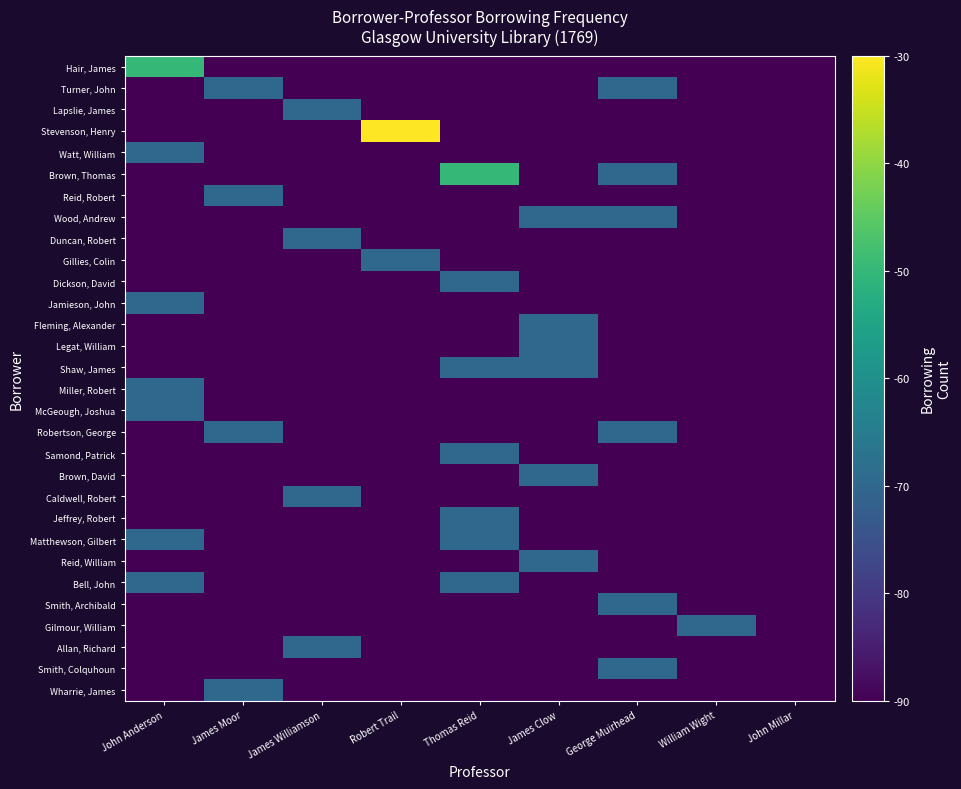

Which series has the largest total across all categories?

Stevenson, Henry